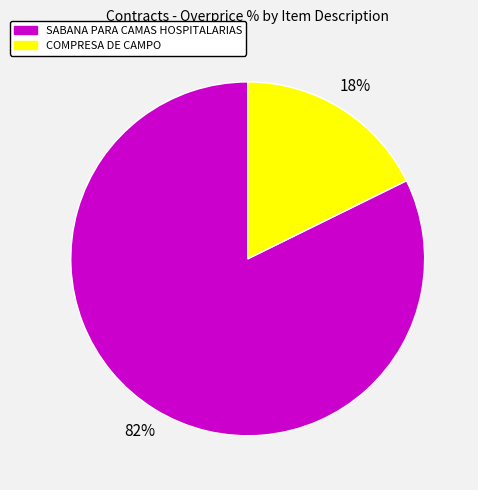

Combined, do COMPRESA DE CAMPO and SABANA PARA CAMAS HOSPITALARIAS account for over 50%?

Yes